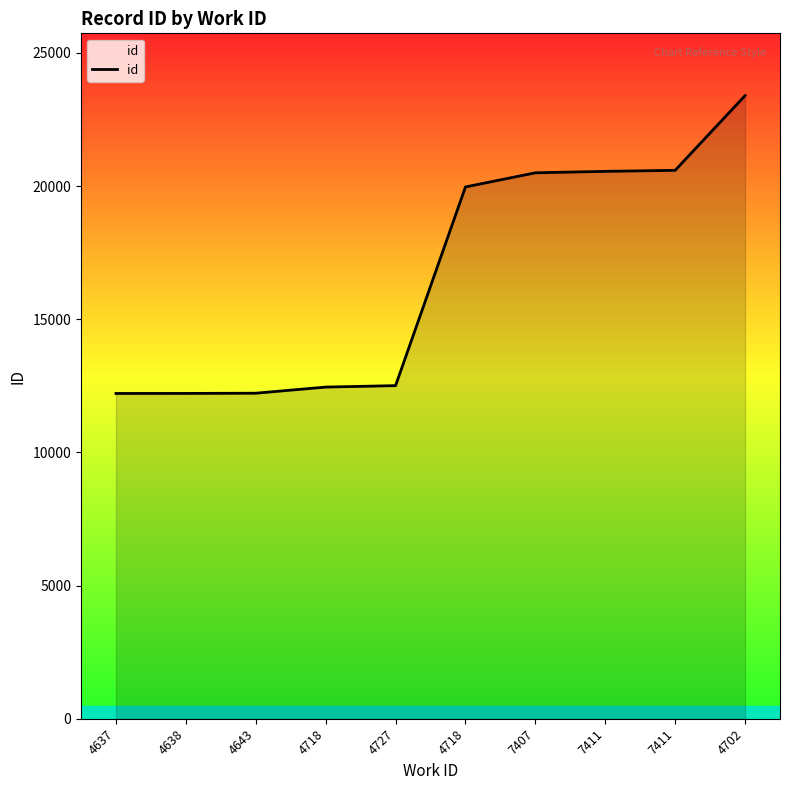

The value at 4727 is 12507. True or false?

True